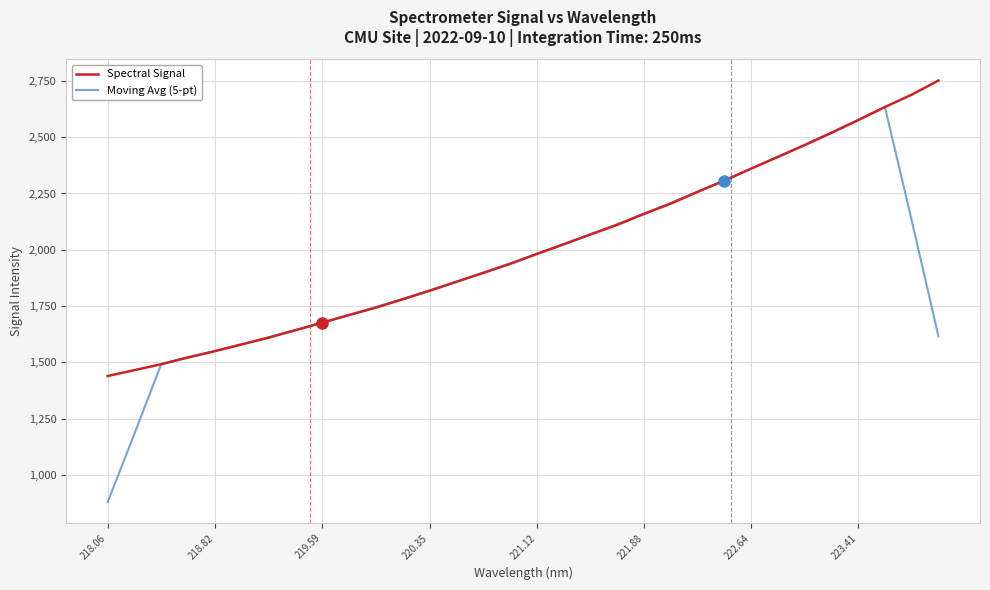

Which series has the widest spread of values?

Moving Avg (5-pt)